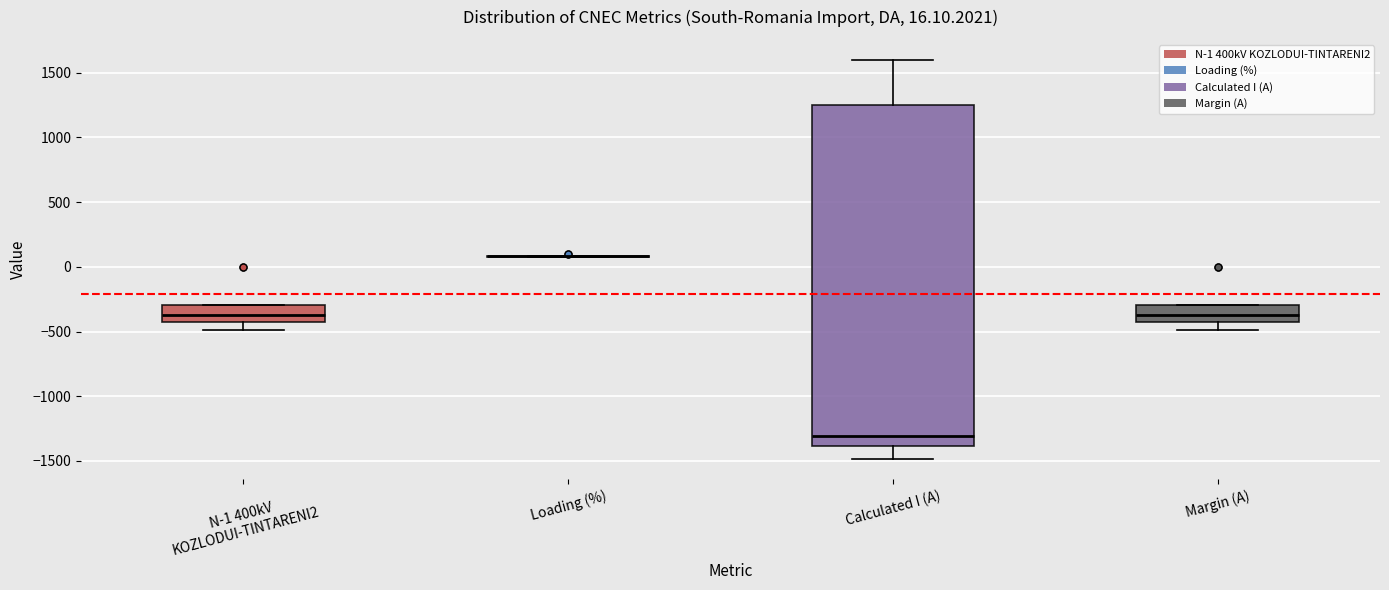

Which box is the tallest, from its lower edge to its upper edge?

Calculated I (A)